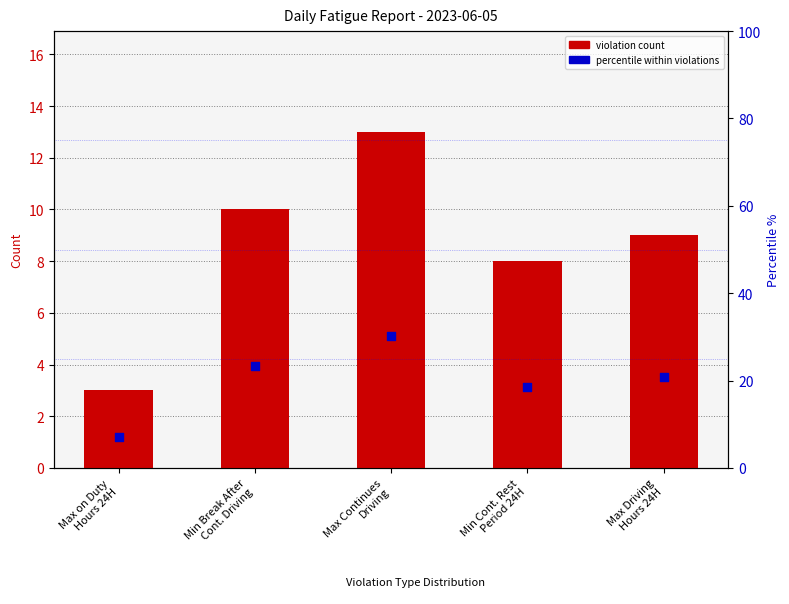

Which series has the largest Y range (max minus min)?

percentile within violations